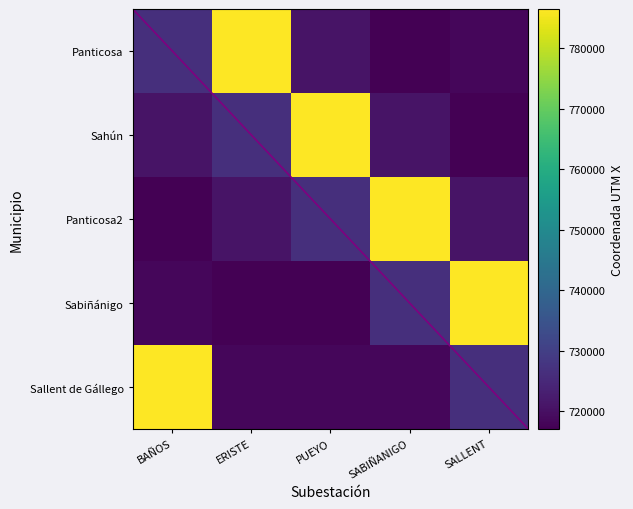

Is the value of SABIÑANIGO at PUEYO greater than the value of SALLENT at PUEYO?

Yes